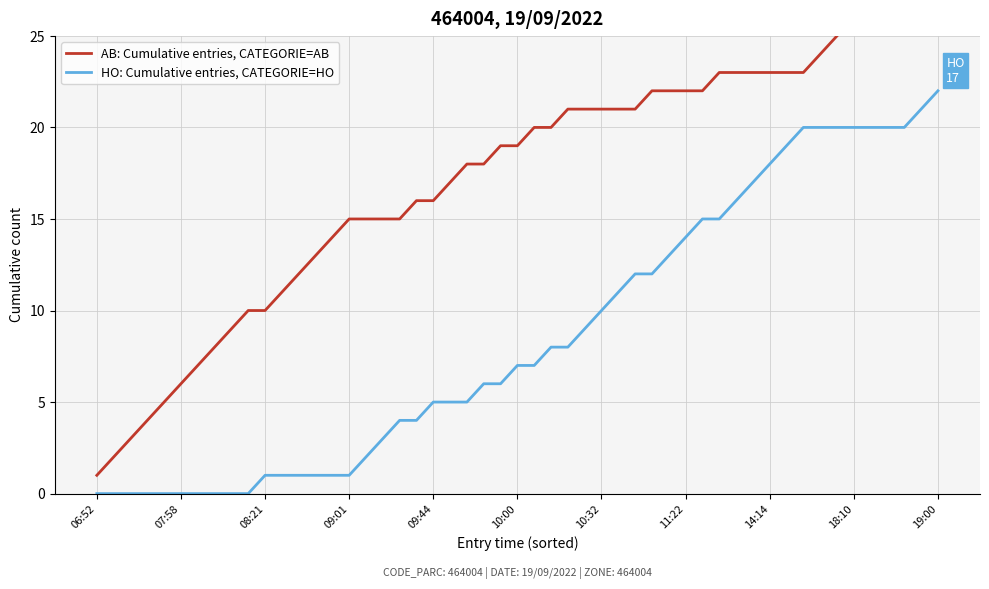

What position from the left is 06:52?

1